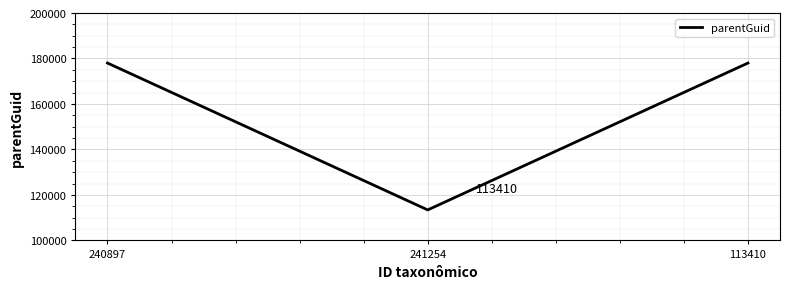

Which label corresponds to the smallest value in the chart?

241254